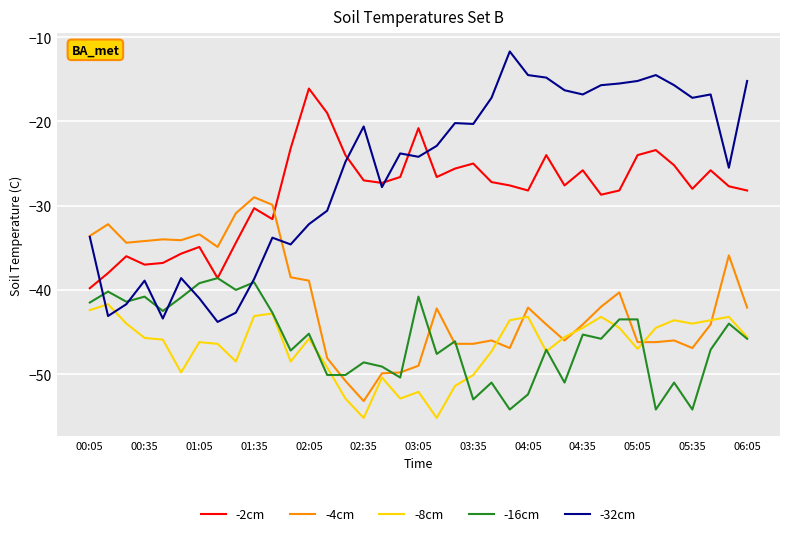

Which series ends up on top after the final intersection of -8cm and -32cm?

-32cm